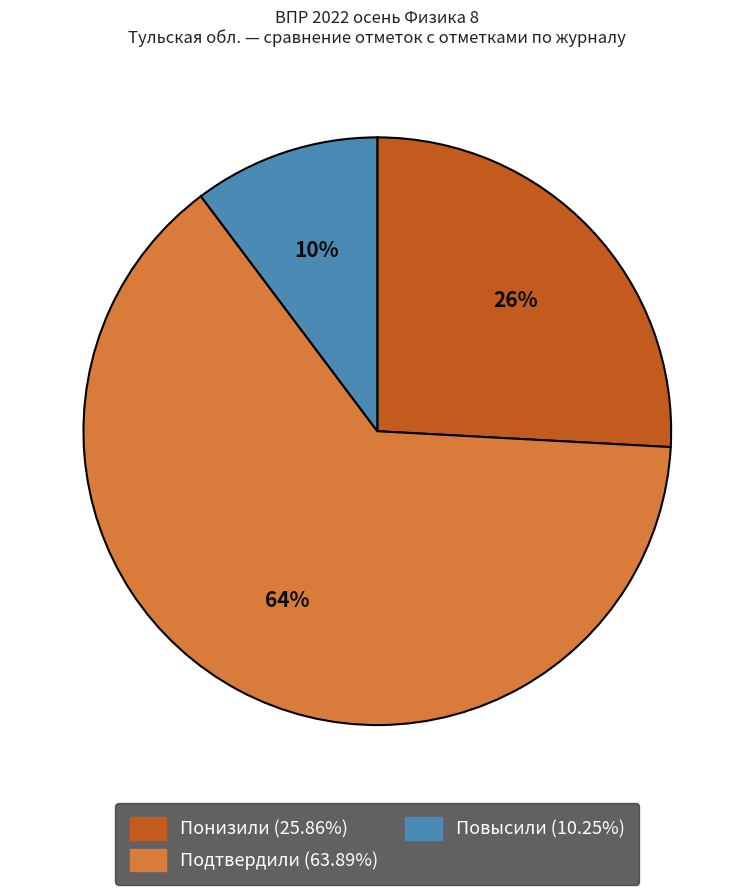

Is the sum of Подтвердили and Понизили greater than half?

Yes